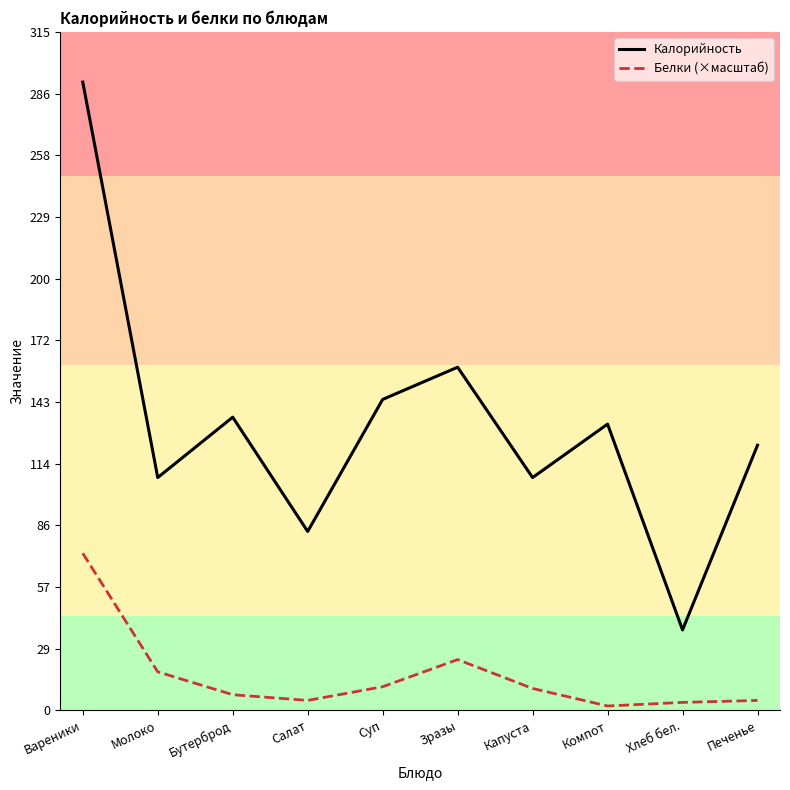

True or false: Калорийность and Белки (×масштаб) intersect in this chart.

False